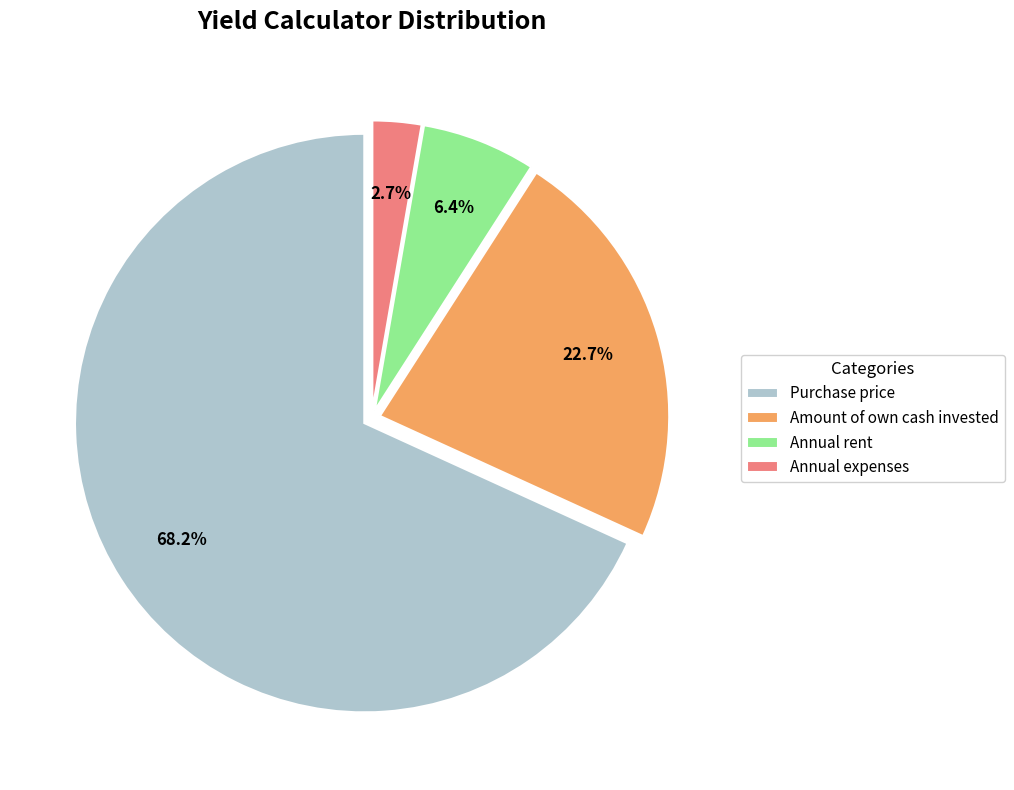

How many slices are in this pie chart?

4